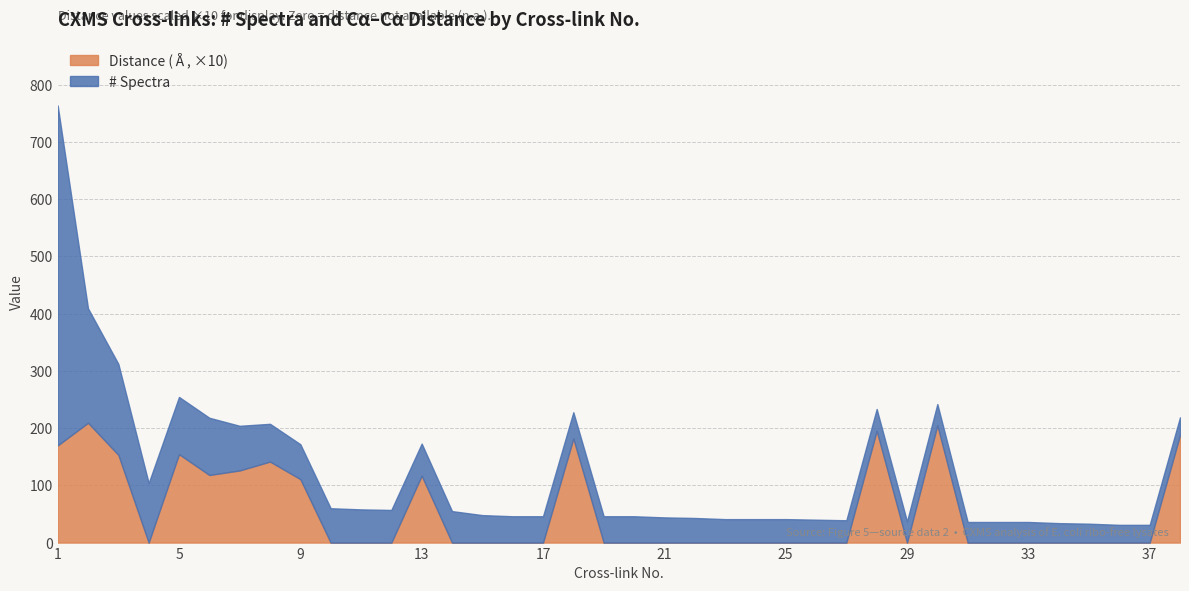

The # Spectra series shows 62.7 at 30. True or false?

False